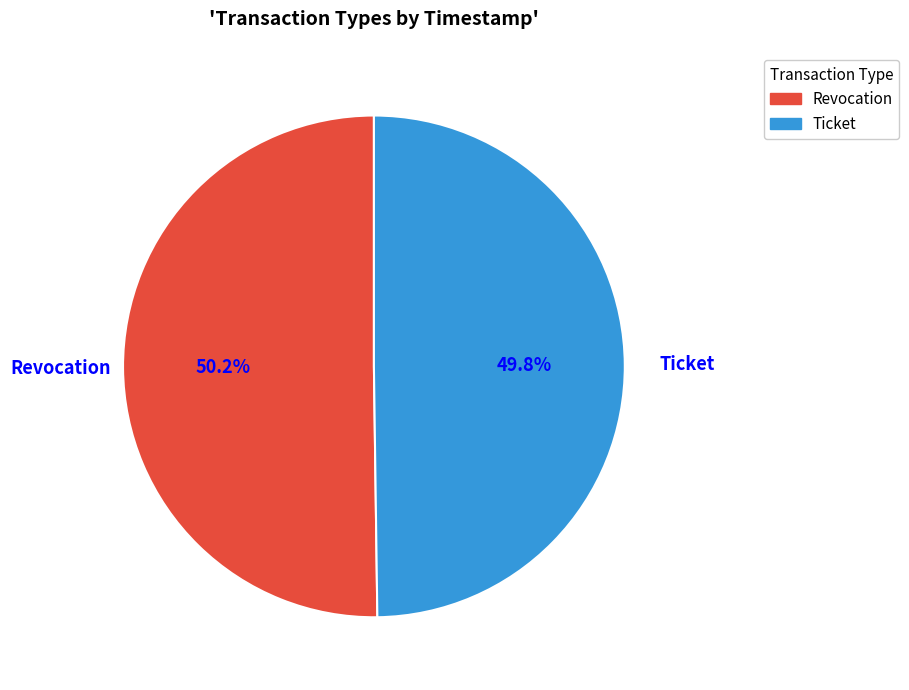

Is the sum of Ticket and Revocation greater than half?

Yes